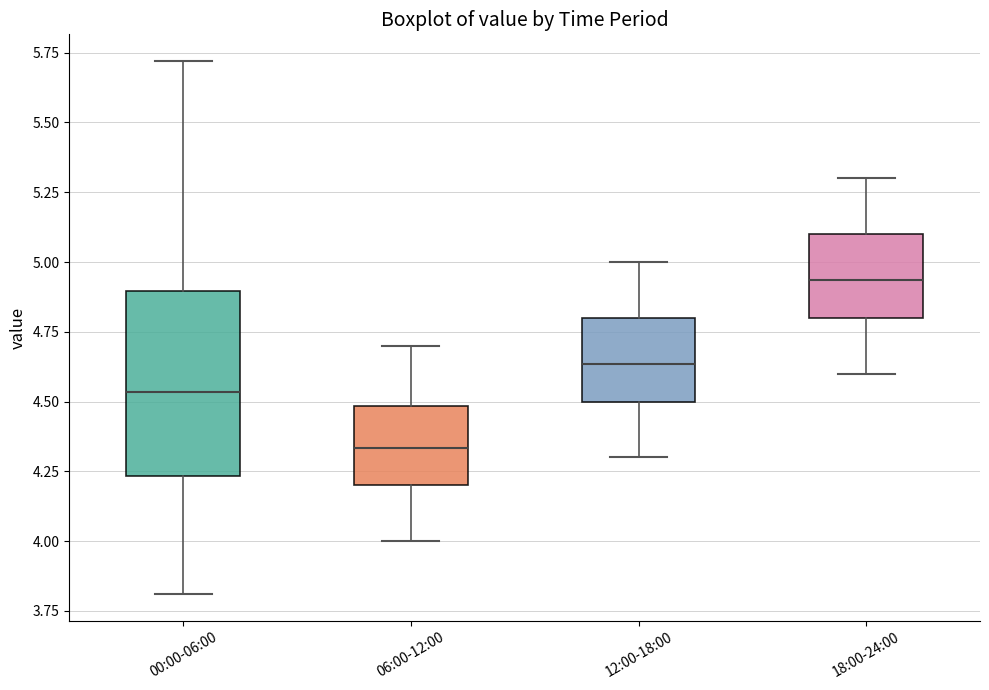

Which box's median line is the highest?

18:00-24:00